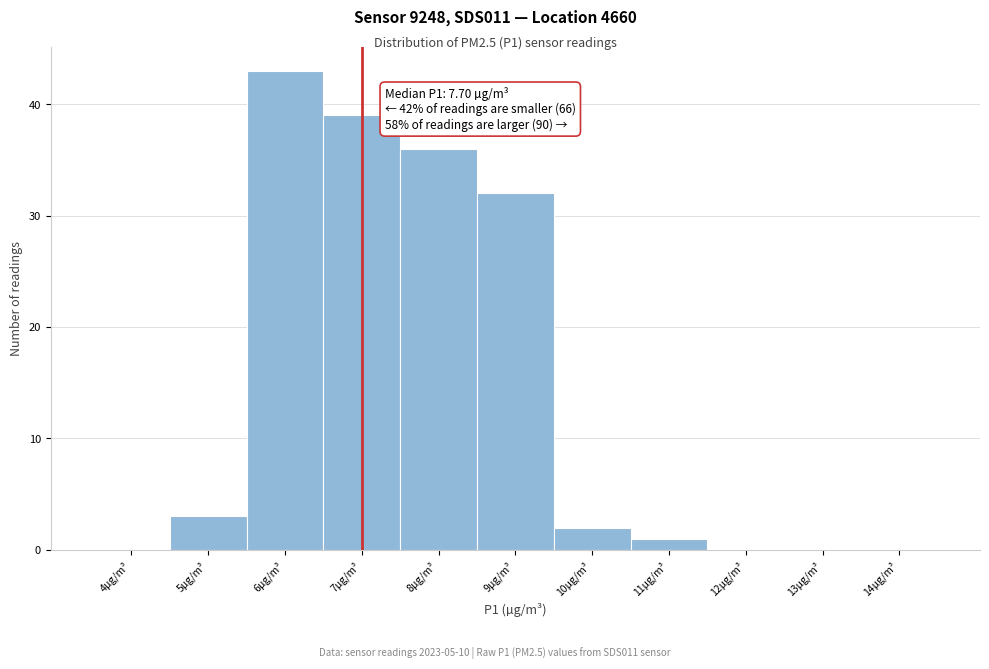

Reading left to right, extract all data points from this chart.

4µg/m³=0	5µg/m³=3	6µg/m³=43	7µg/m³=39	8µg/m³=36	9µg/m³=32	10µg/m³=2	11µg/m³=1	12µg/m³=0	13µg/m³=0	14µg/m³=0